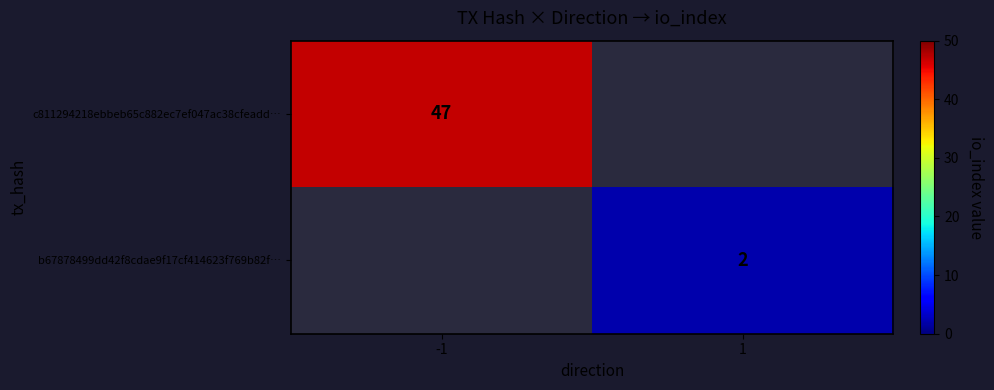

The b67878499dd42f8cdae9f17cf414623f769b82f… series shows 1 at 1. True or false?

False